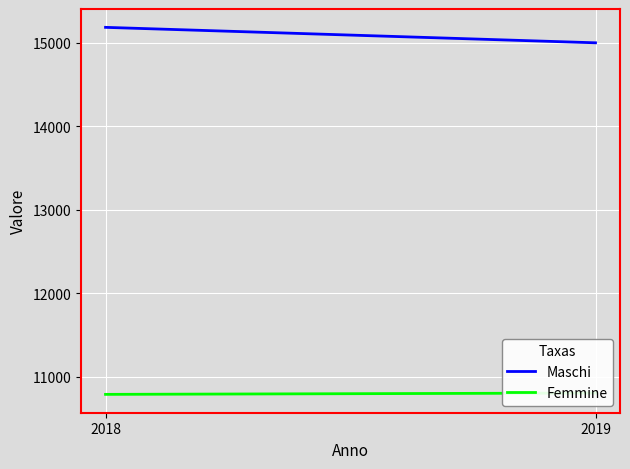

What is the difference between the maximum and minimum values in the Maschi series?

185